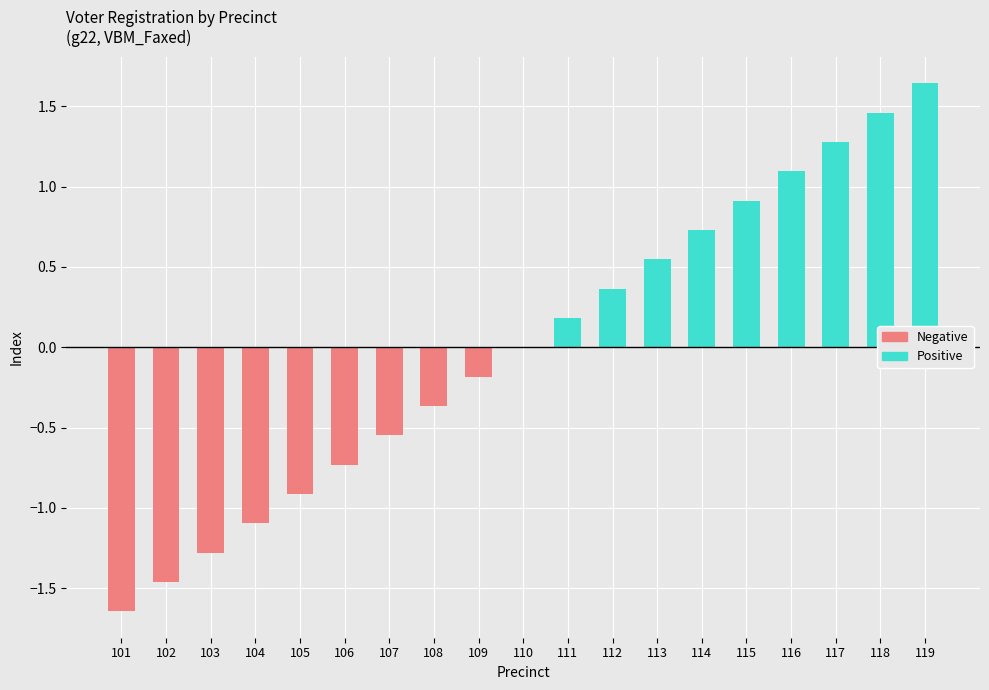

What is the value of the Negative bar at the 2nd from the left?

-1.5